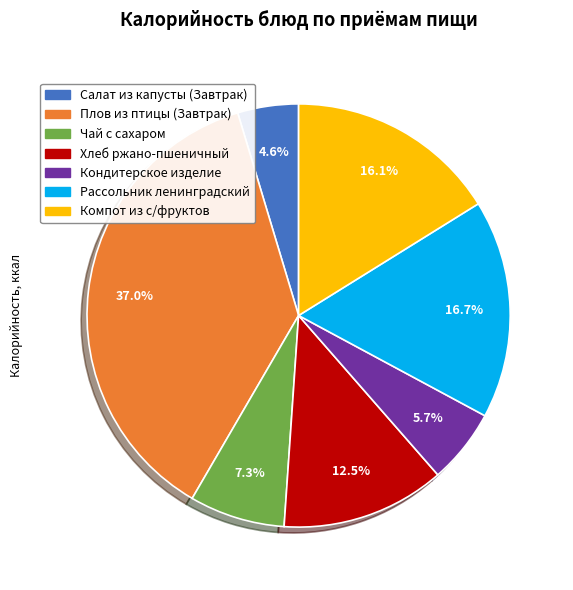

What percentage do Хлеб ржано-пшеничный and Кондитерское изделие together represent?

18.2%